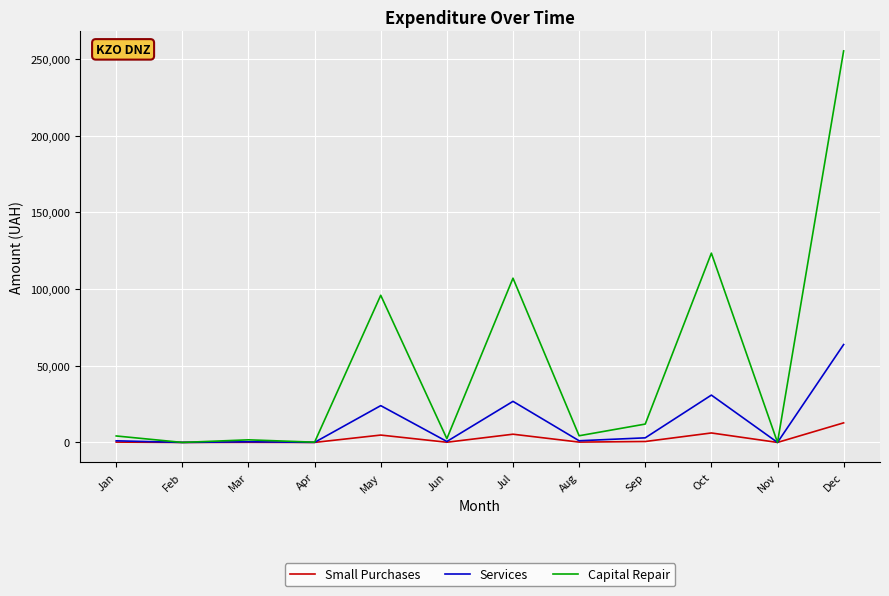

Rank the series by their maximum value, from lowest to highest.

Small Purchases, Services, Capital Repair